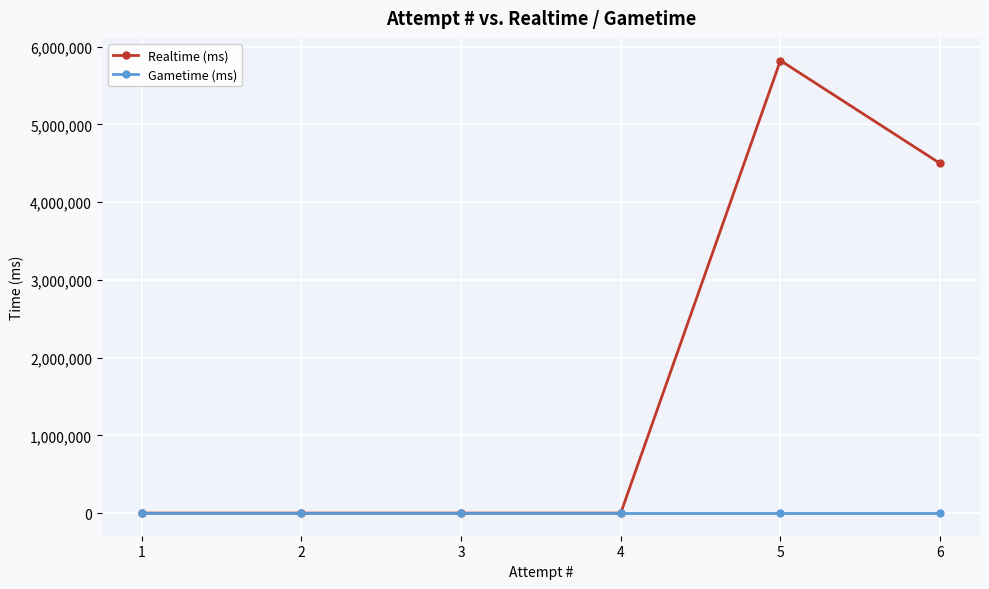

At which category is the sum across all series the highest?

5